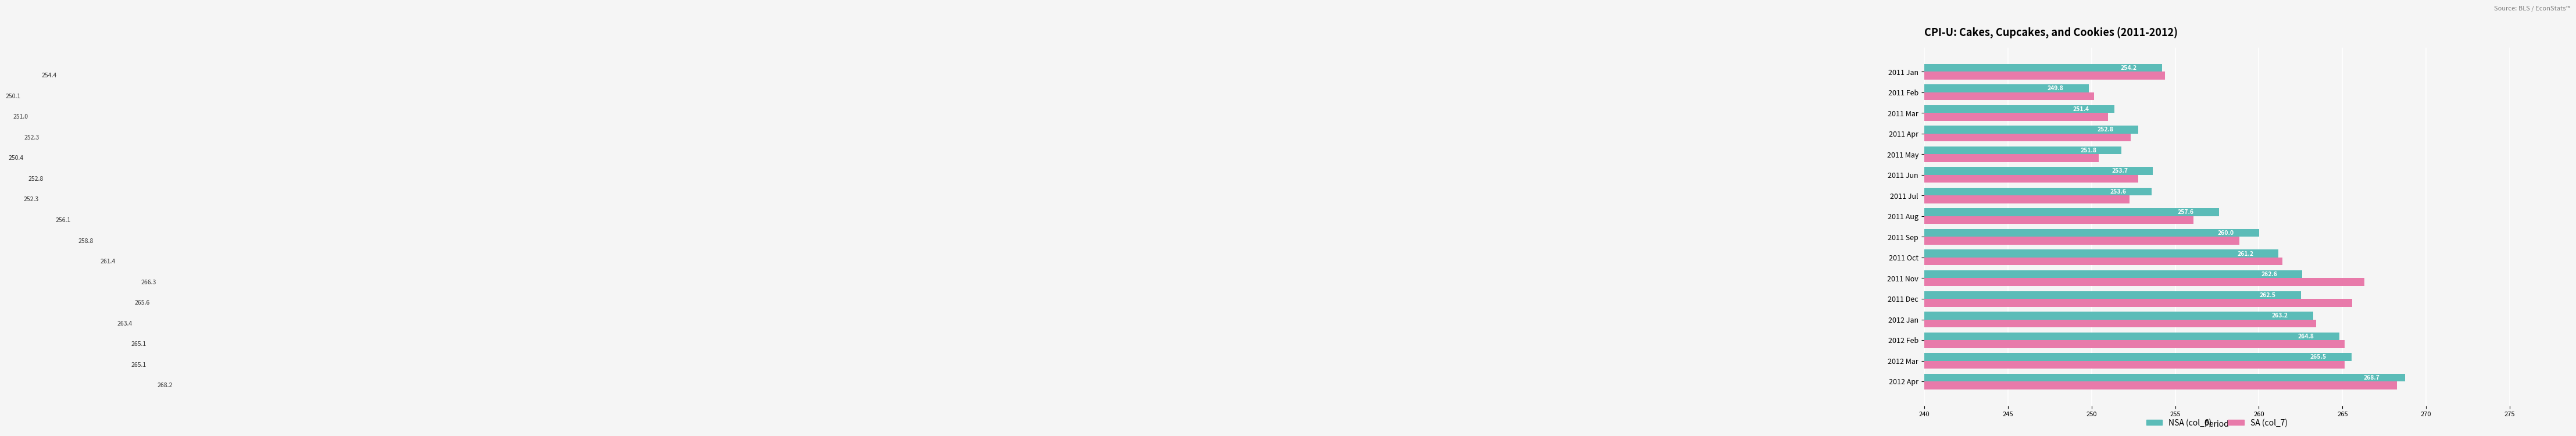

Which series has the largest range (max minus min)?

NSA (col_6)